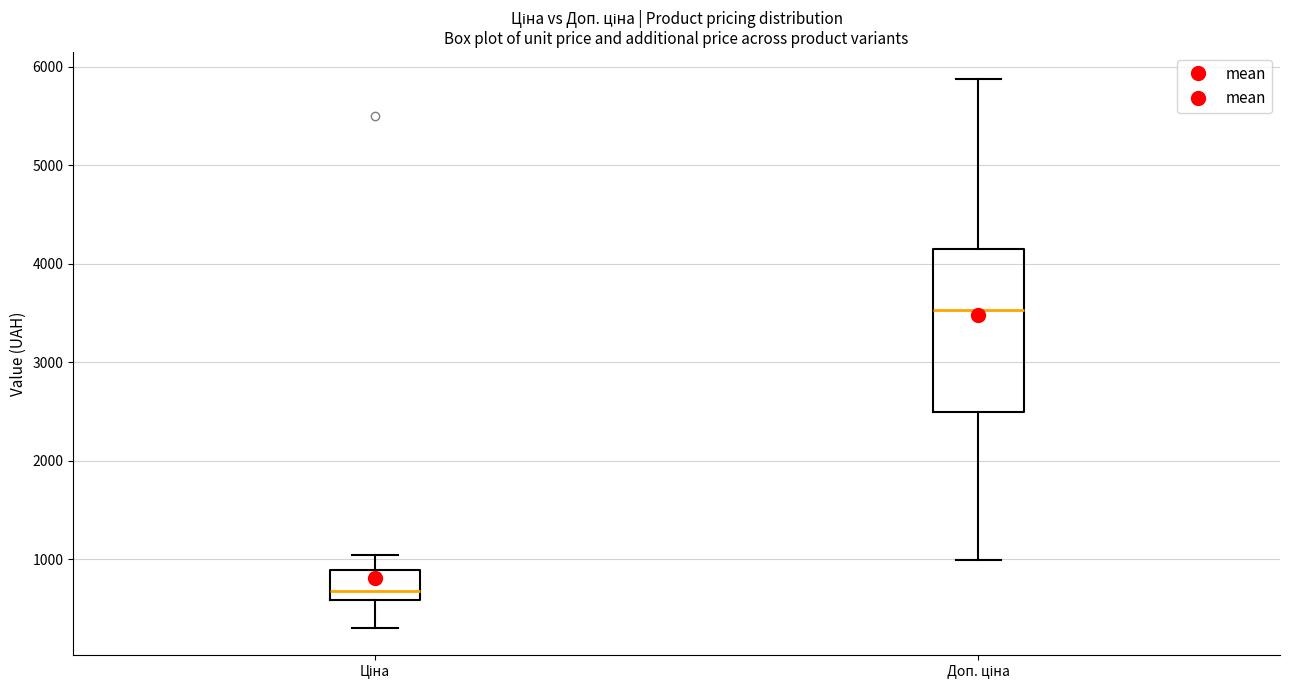

Reading left to right, transcribe this box plot: for each box, give where its median line is, the range the box spans, and where its two whiskers end, as read against the y-axis. The values are not printed on the chart, so give them approximately, as read against the axis.

Ціна: median 700, box 600 to 900, whiskers 300 to 1000
Доп. ціна: median 3500, box 2500 to 4100, whiskers 1000 to 5900